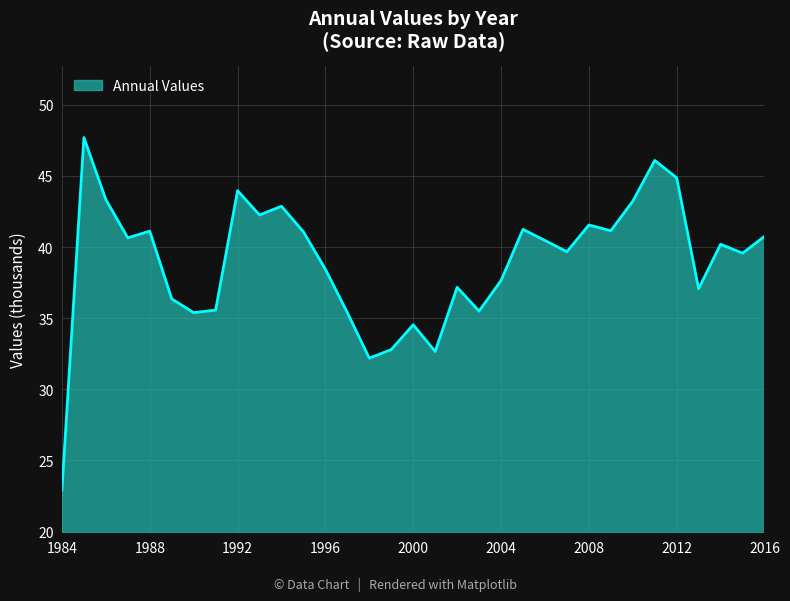

What is the difference between the second highest and second lowest values?

13.9